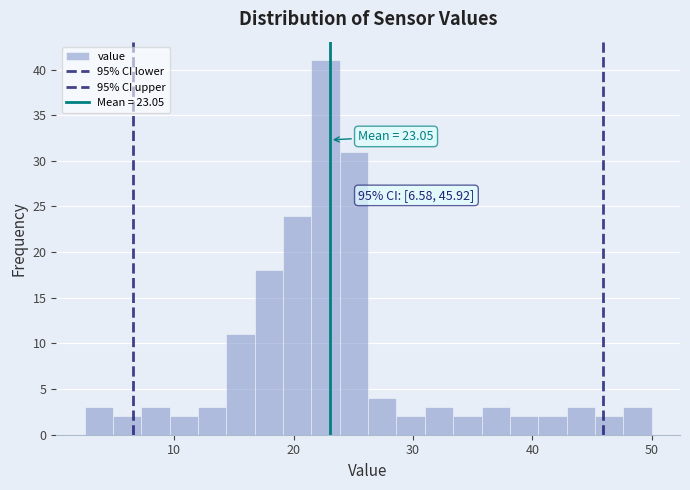

Read against the x-axis, roughly where is the centre of the tallest bar?

23